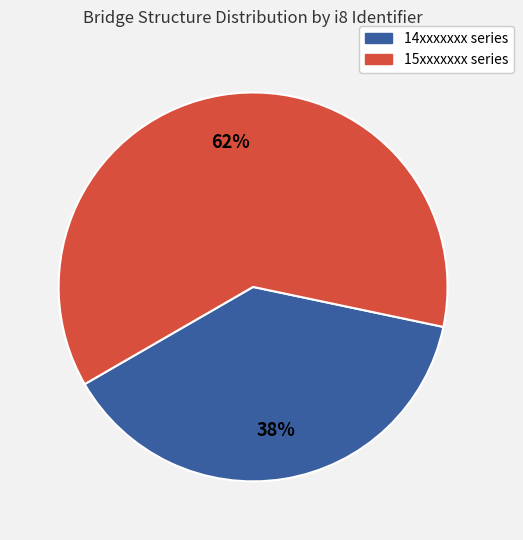

To the nearest percent, what is the combined percentage of 15xxxxxxx series and 14xxxxxxx series?

100%